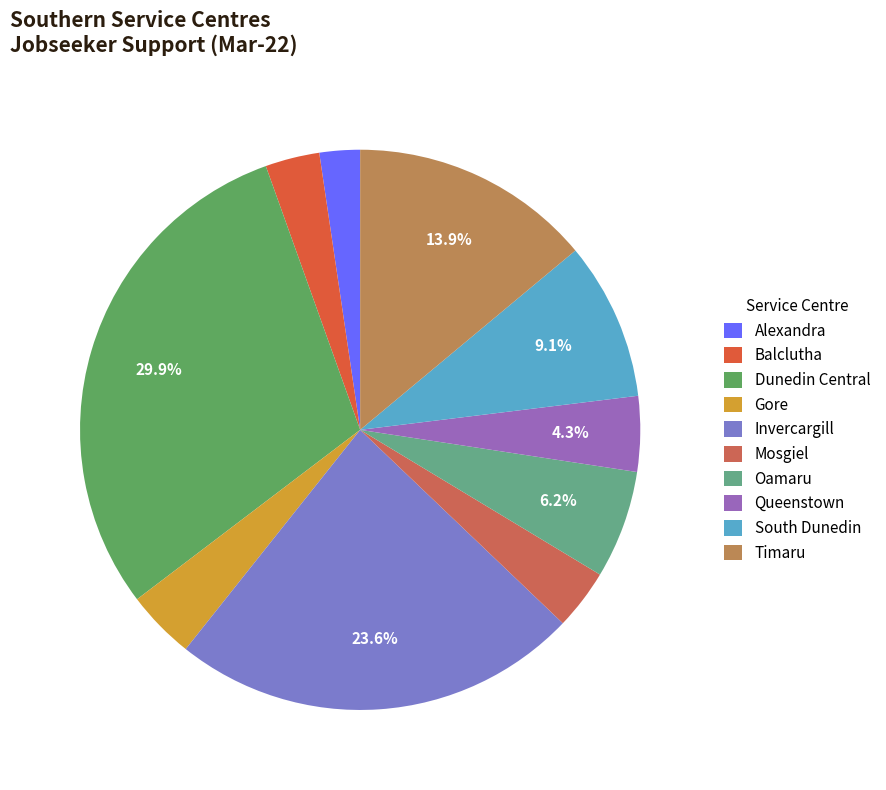

What is the change in value from Gore to Oamaru?

+213